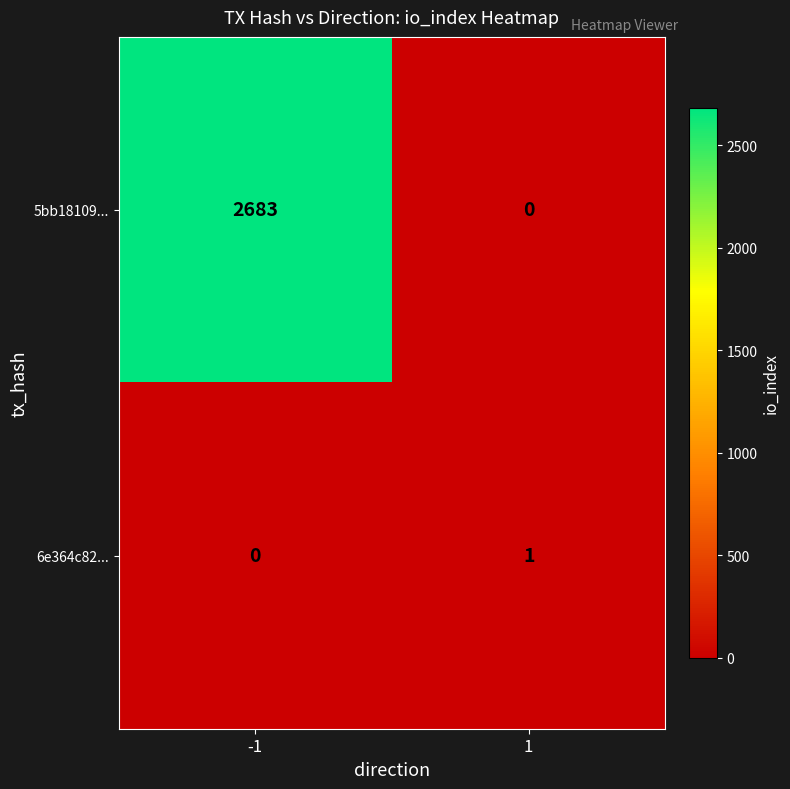

What is the spread (max minus min) of values at 1?

1